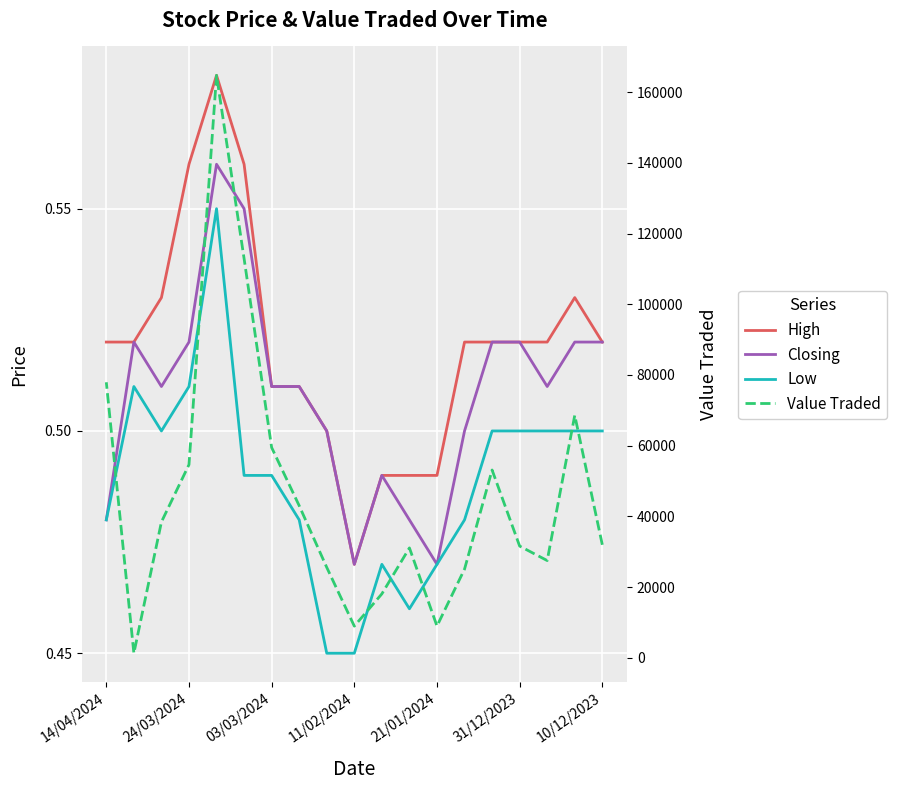

Rank the series at 24/03/2024 from lowest to highest value.

Low, Closing, High, Value Traded